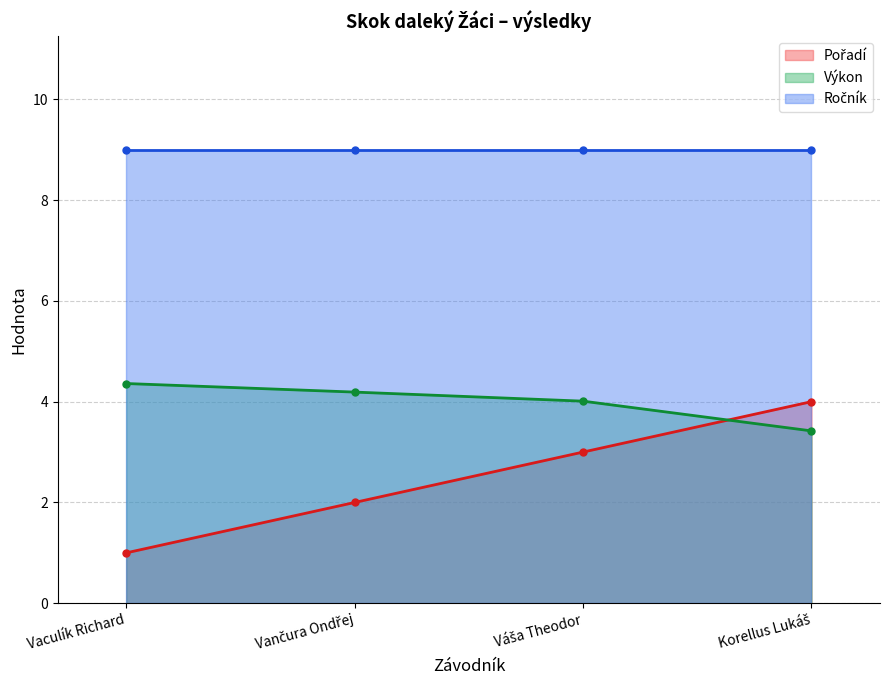

True or false: Pořadí has more than 2 interior local peaks.

False